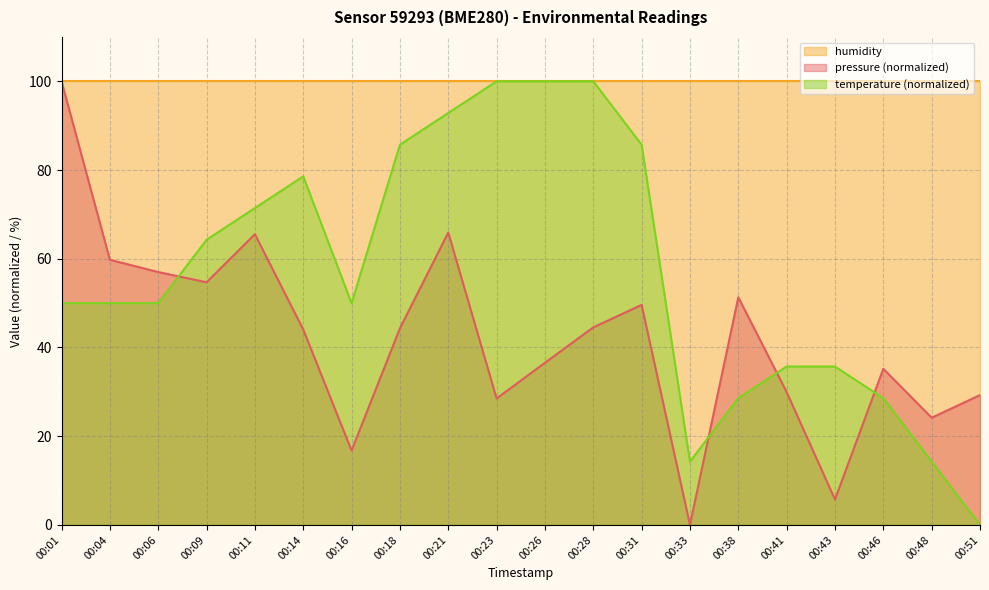

How many values in pressure are above zero?

19